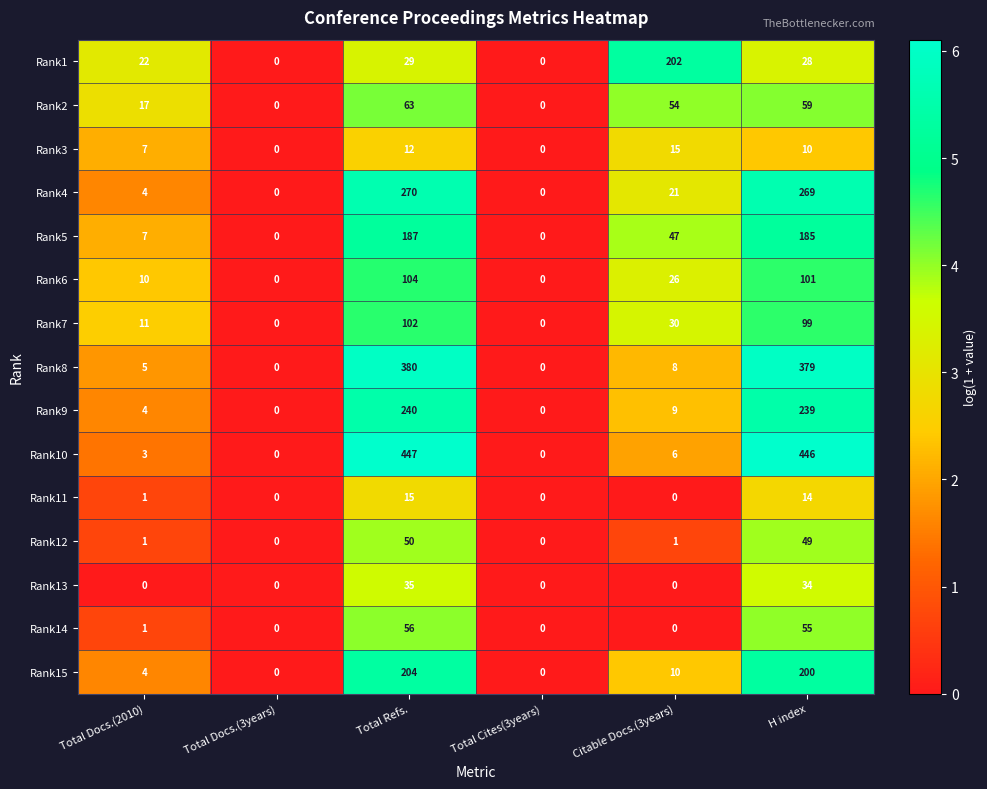

At Total Refs., list the series in order from largest to smallest.

Rank10, Rank8, Rank4, Rank9, Rank15, Rank5, Rank6, Rank7, Rank2, Rank14, Rank12, Rank13, Rank1, Rank11, Rank3